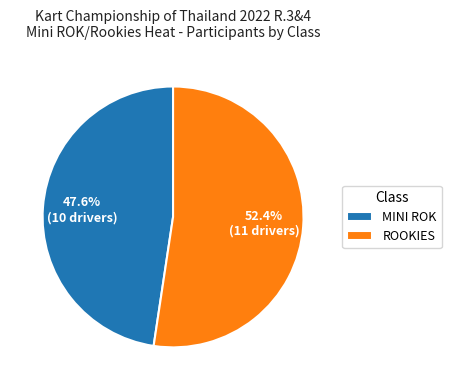

What is the ratio of the value at ROOKIES to the value at MINI ROK?

1.1